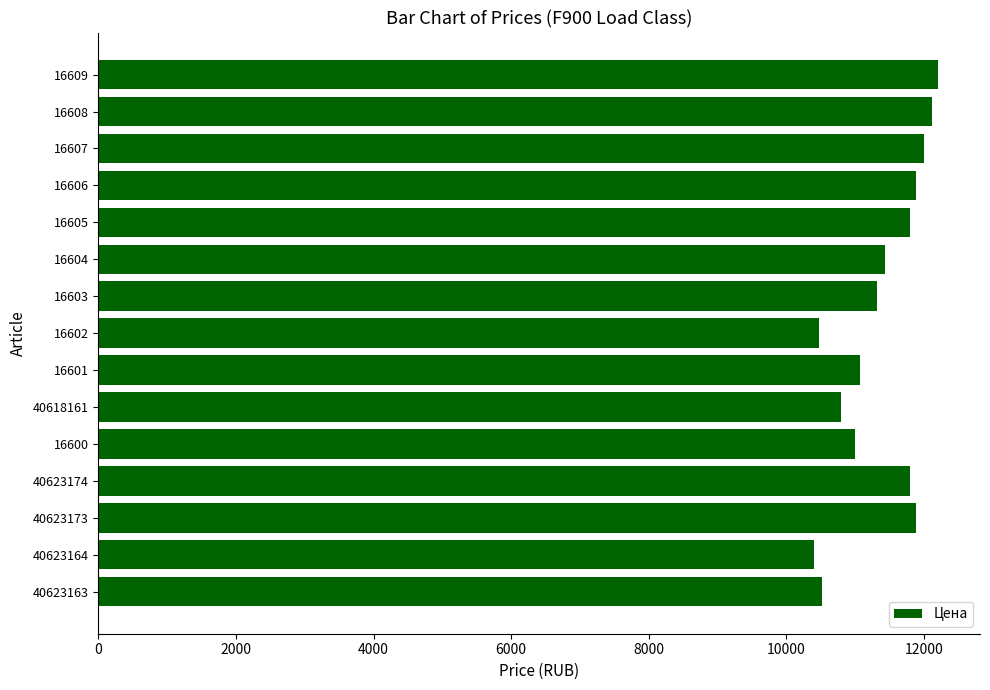

Does the chart contain any negative values?

No